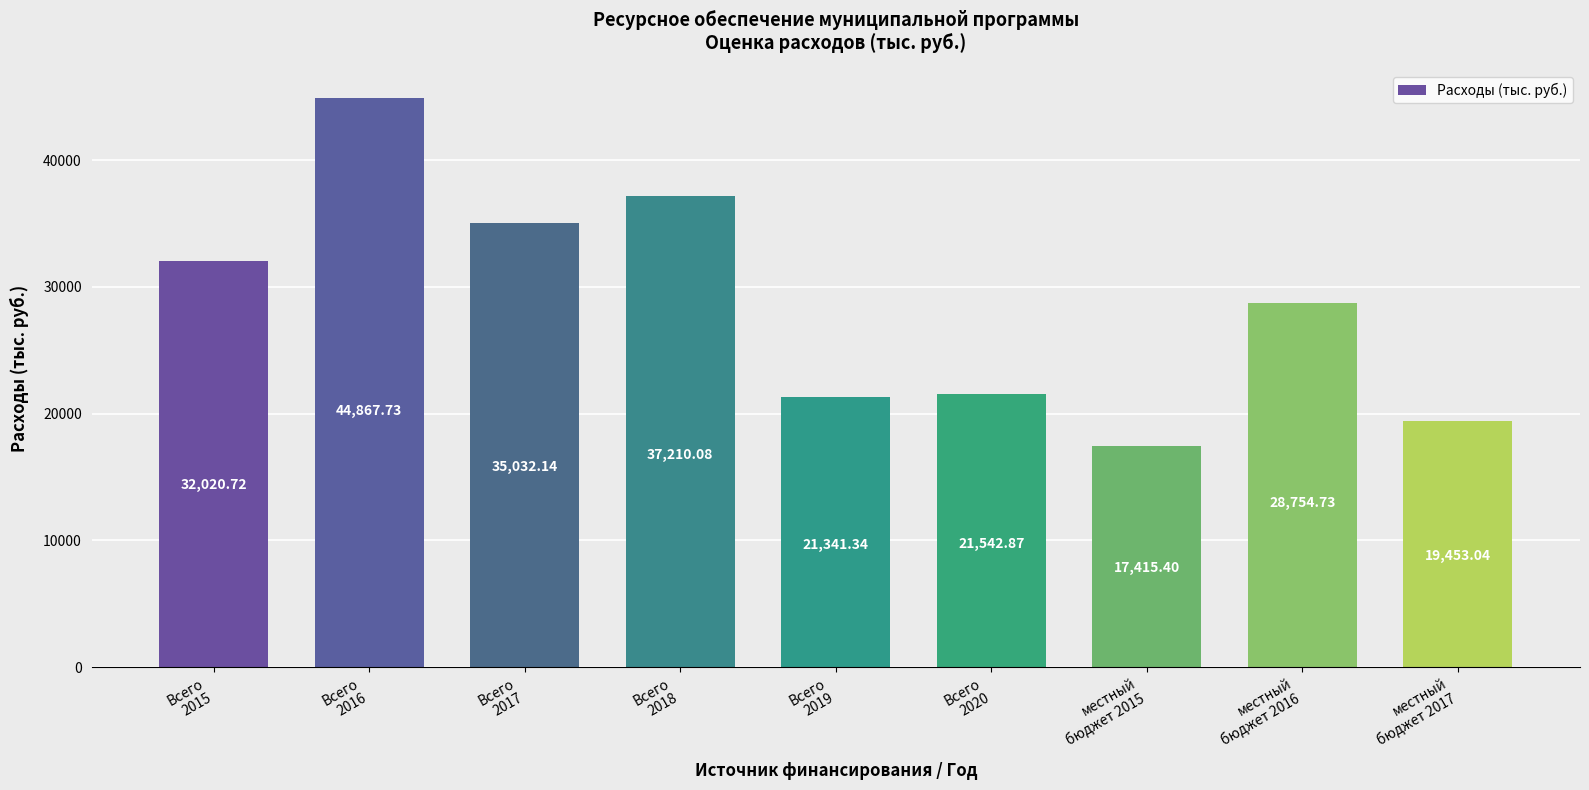

List the labels in order of value, smallest first.

местный
бюджет 2015, местный
бюджет 2017, Всего
2019, Всего
2020, местный
бюджет 2016, Всего
2015, Всего
2017, Всего
2018, Всего
2016